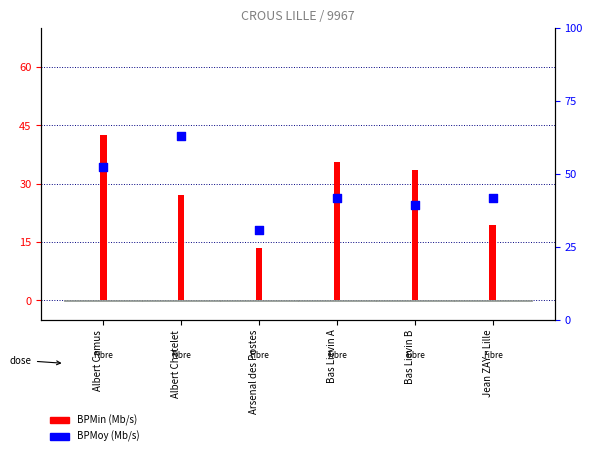

What are all the series names shown in the legend?

BPMin (Mb/s), BPMoy (Mb/s)